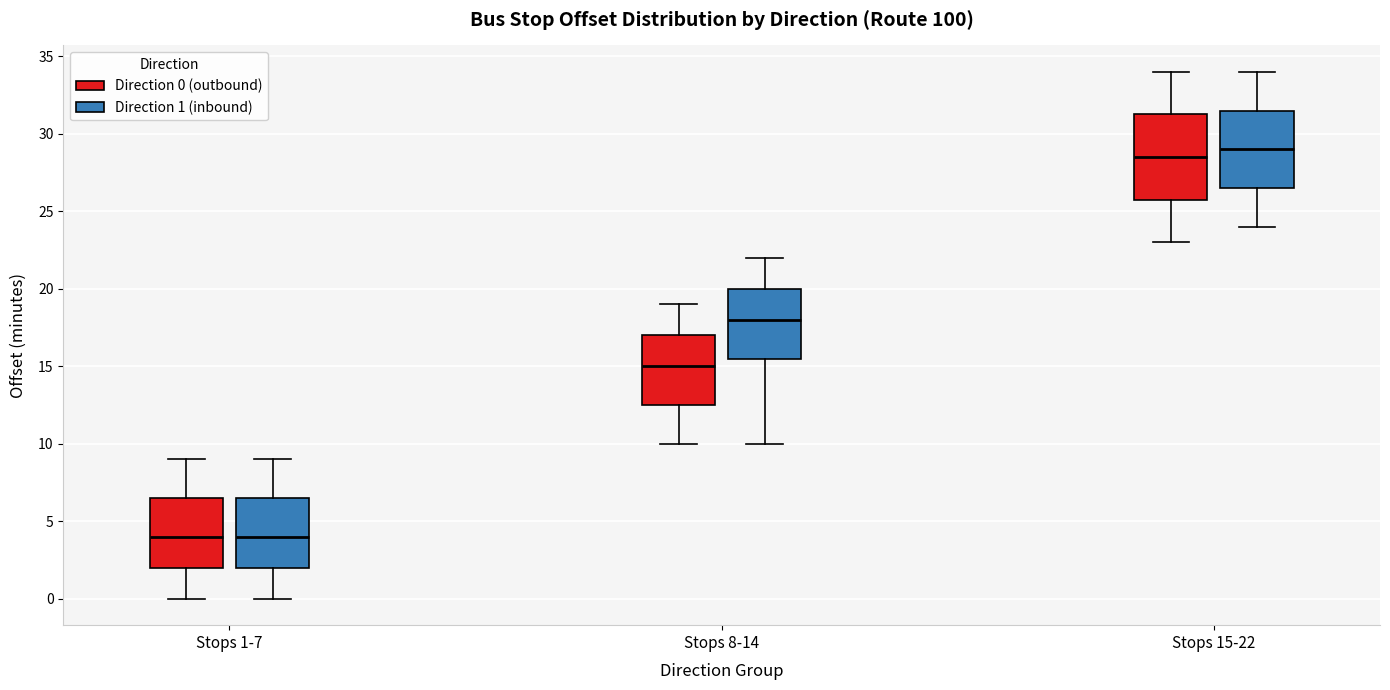

Which box has the highest median line?

Stops 15-22 (Direction 1 (inbound))